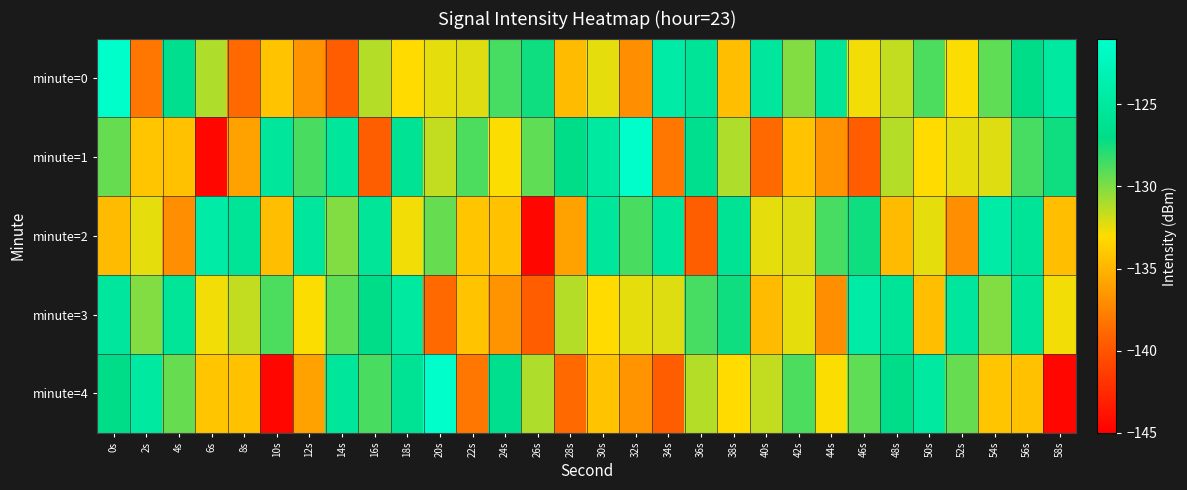

What is the difference between the highest and lowest values at 40s?

13.6